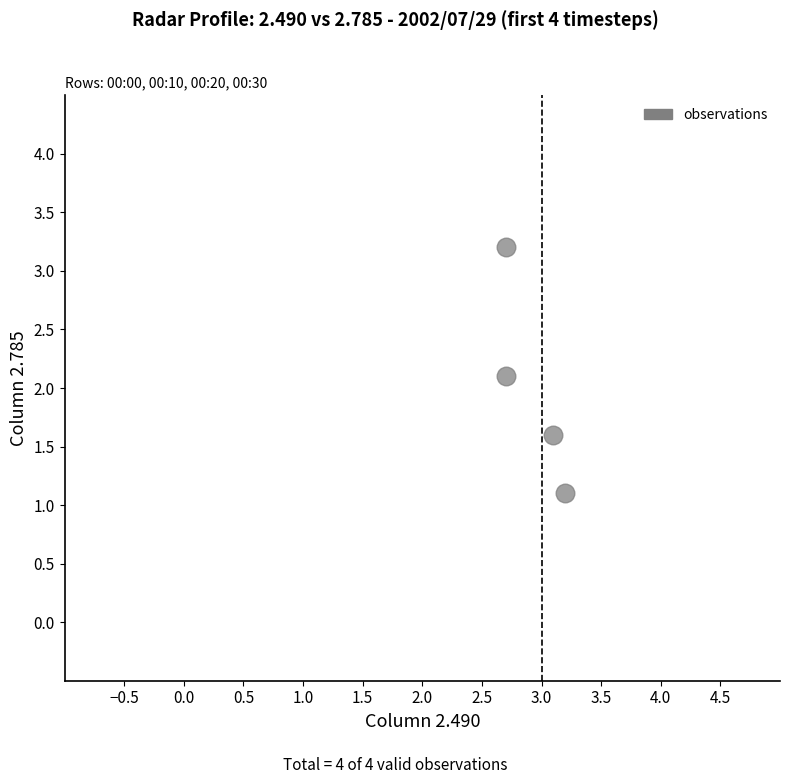

What is the range of Y values (max minus min)?

2.1